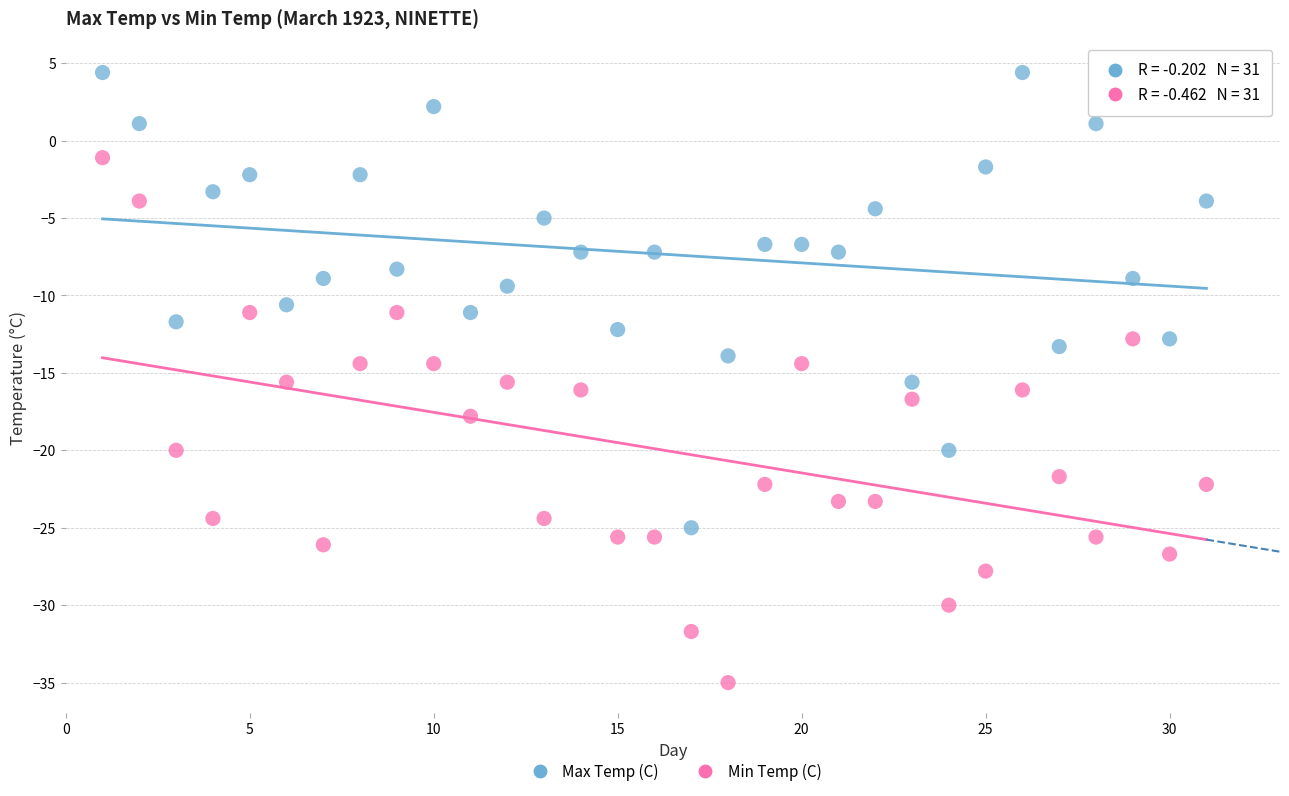

Which series reaches the maximum Y coordinate?

Max Temp (C)